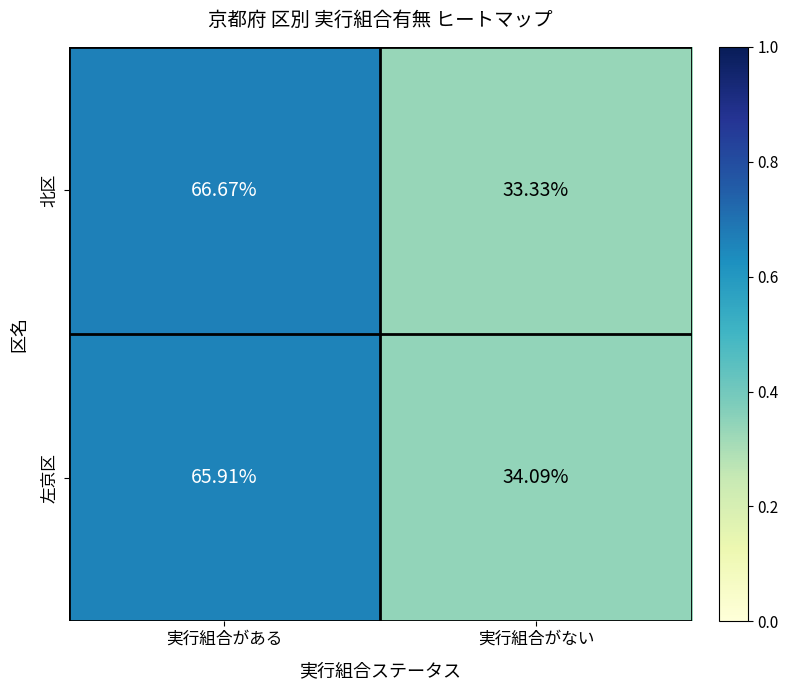

List the series in order of their peak value, highest first.

北区, 左京区